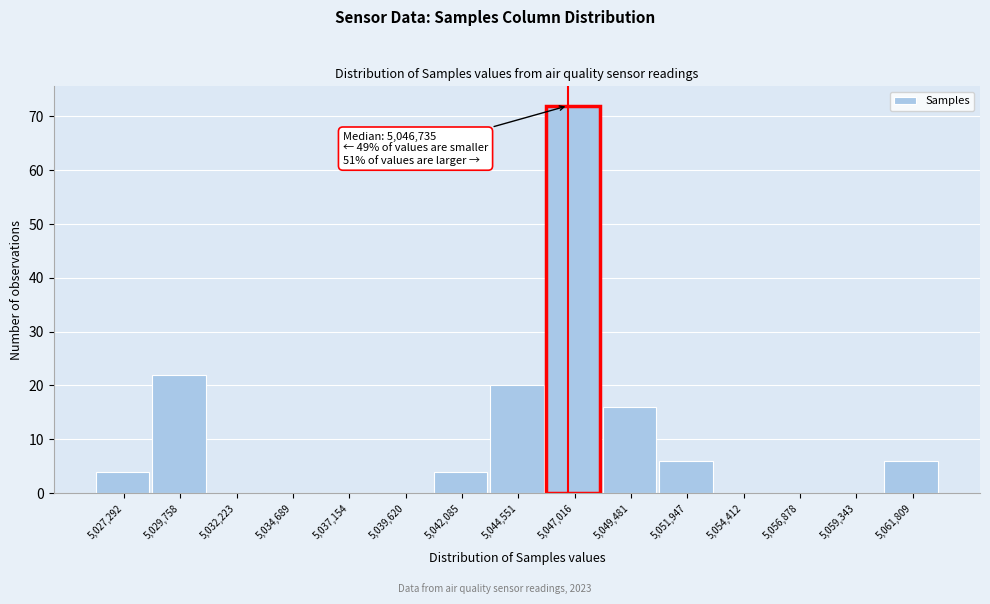

Which range on the x-axis has the tallest bar?

5046000 to 5048000